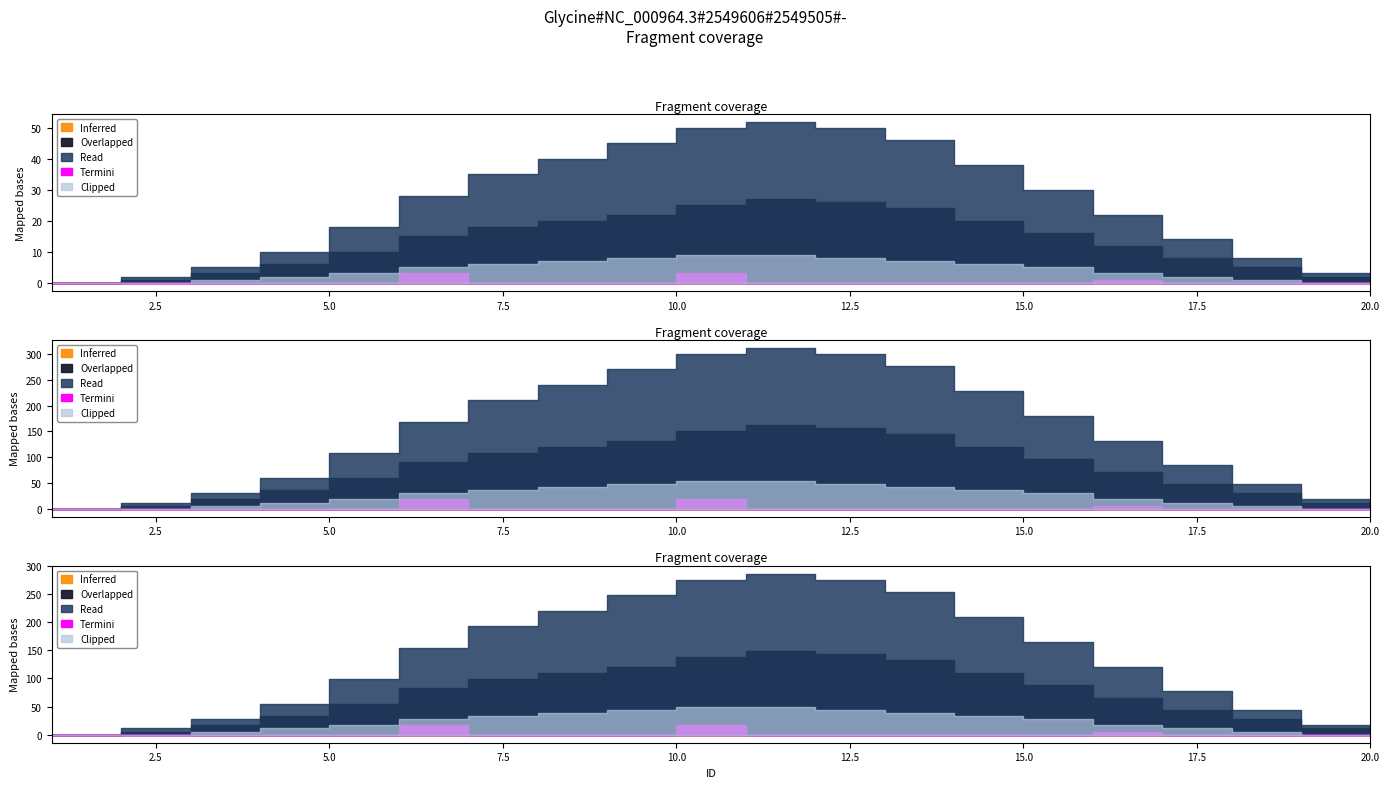

Which series changed the most between 4 and 6?

Read